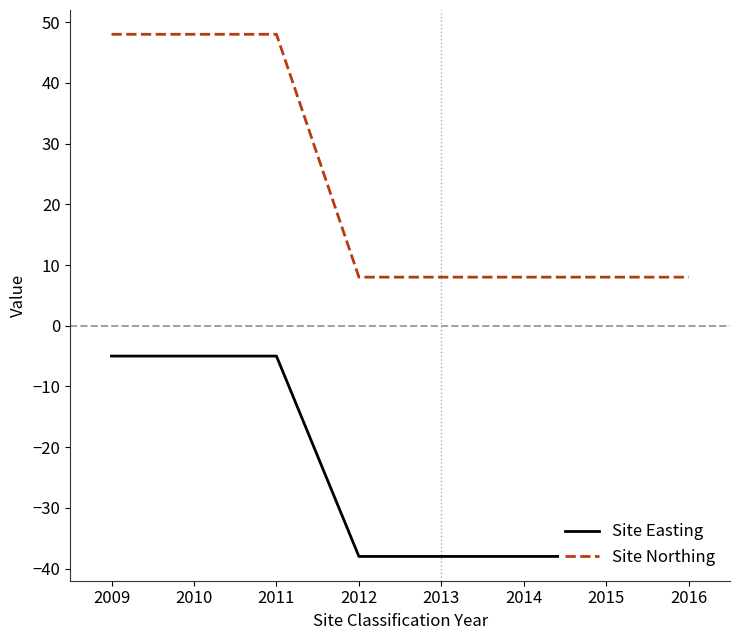

What are all the series names shown in the legend?

Site Easting, Site Northing